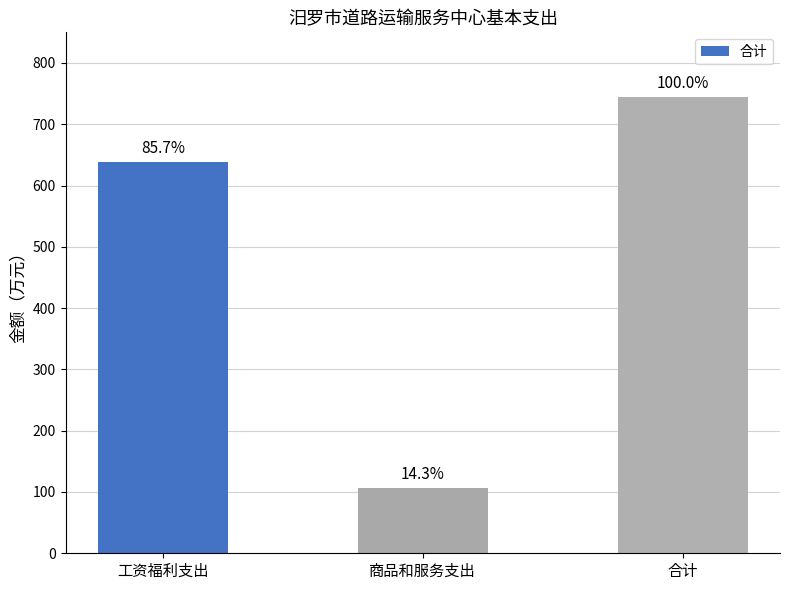

Are the bars horizontal?

No